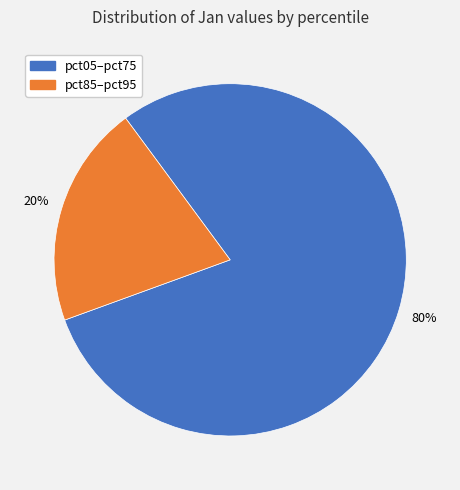

What is the largest slice in the pie chart?

pct05–pct75